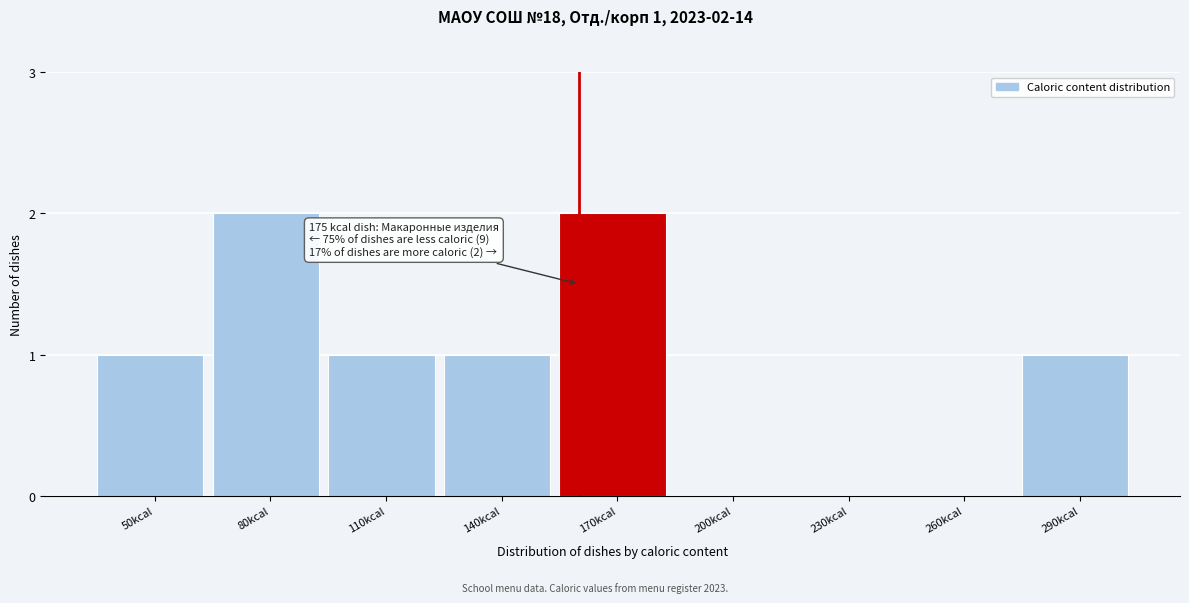

Reading left to right, extract all data points from this chart.

50kcal=1	80kcal=2	110kcal=1	140kcal=1	170kcal=2	200kcal=0	230kcal=0	260kcal=0	290kcal=1